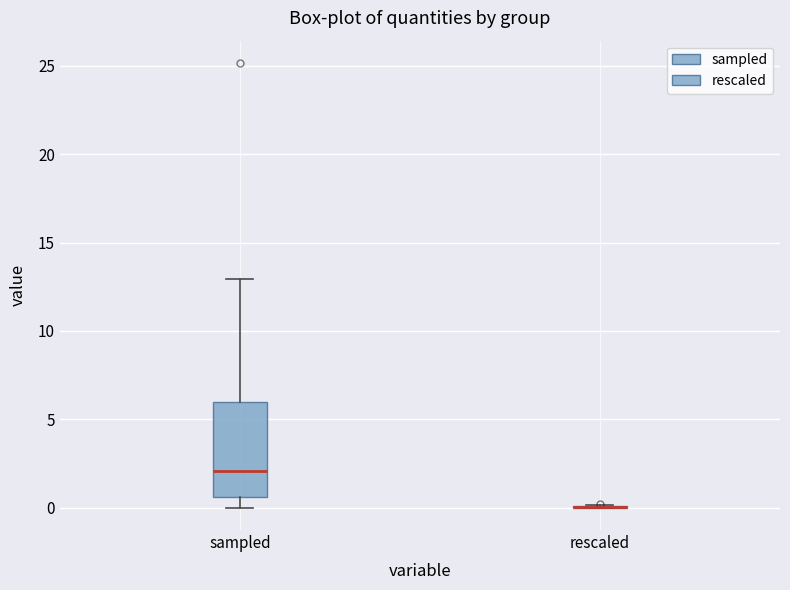

Comparing the boxes themselves (not the whiskers), which one is the tallest?

sampled